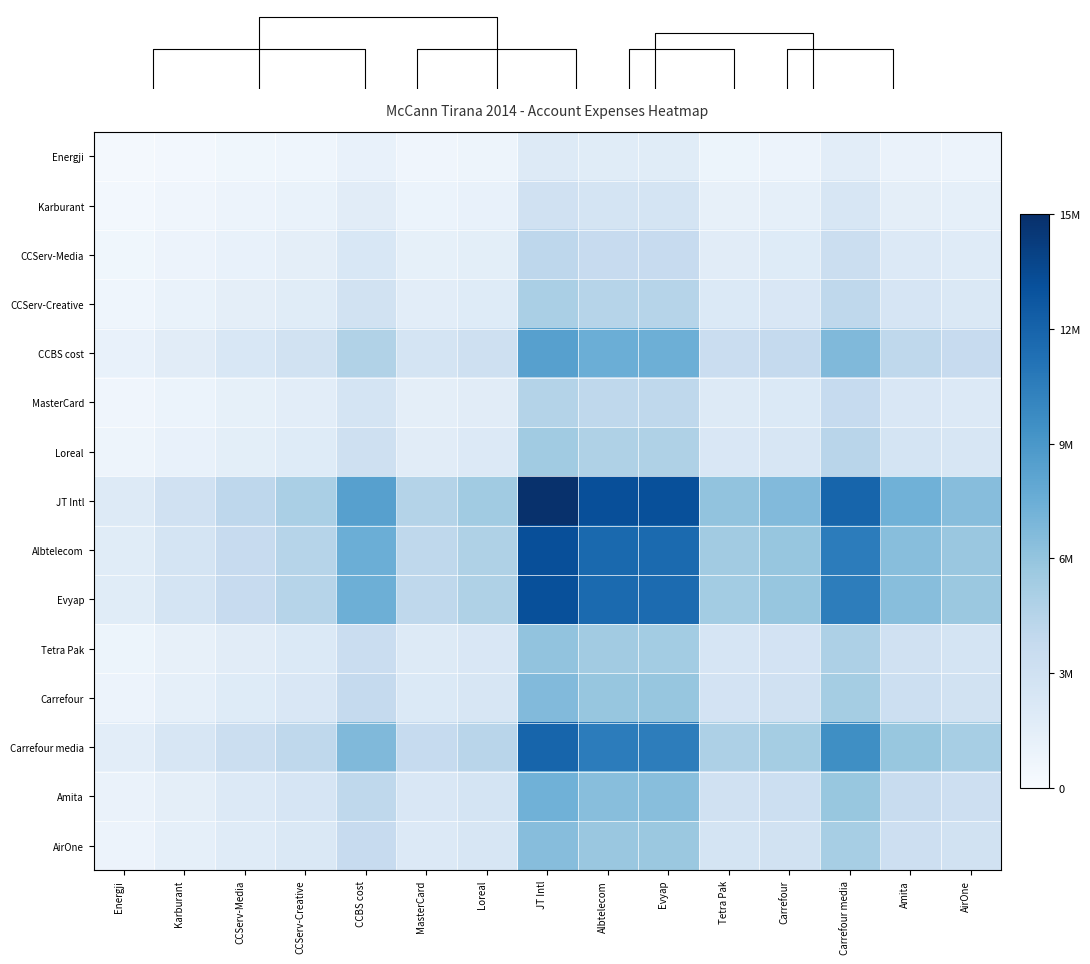

Which series has the widest spread of values?

JT Intl